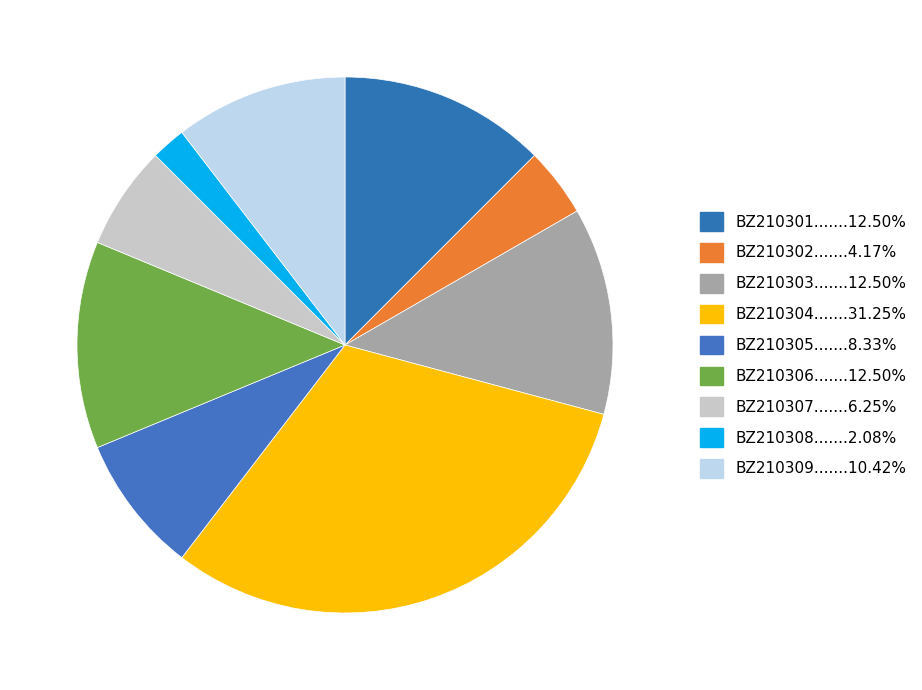

Count the number of slices in the pie.

9